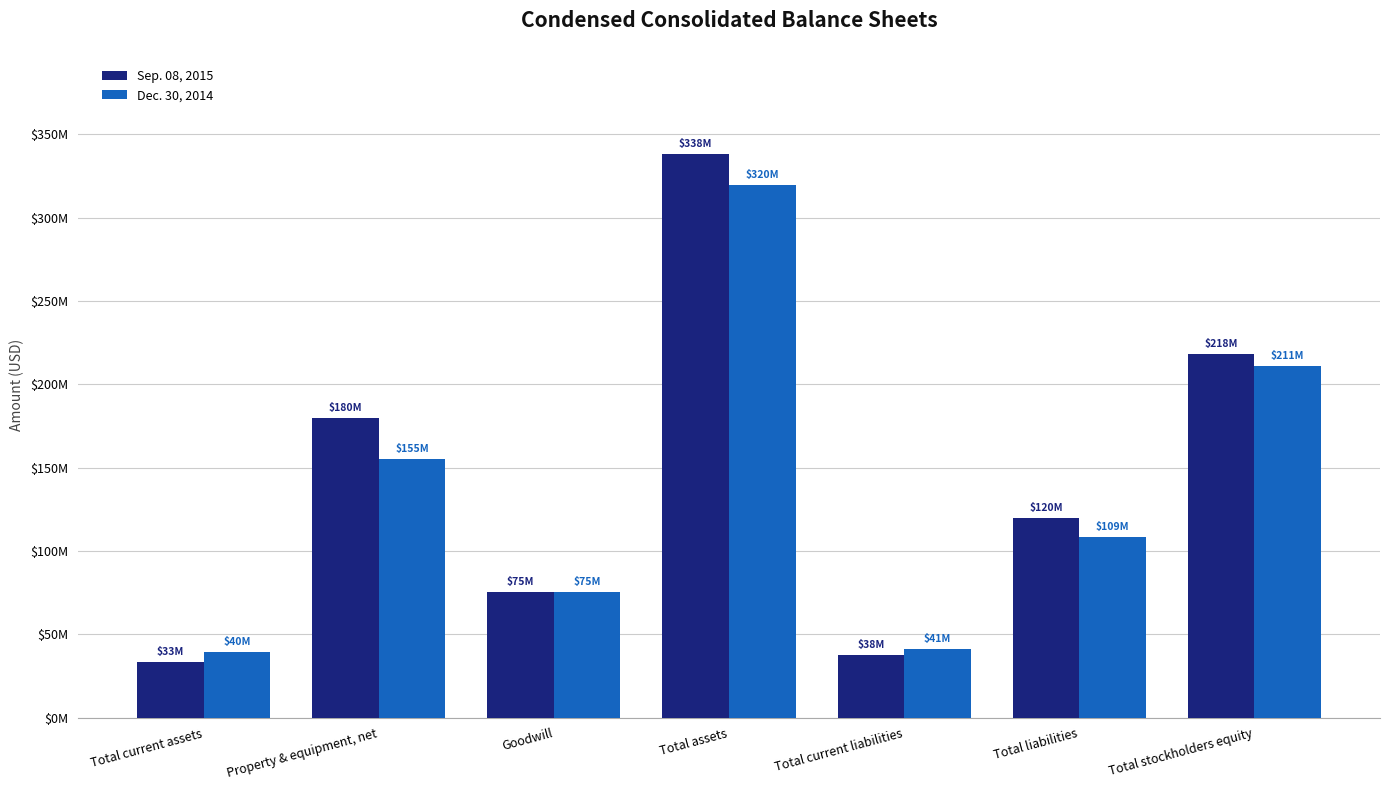

Are the bars grouped side by side (vs. stacked)?

Yes